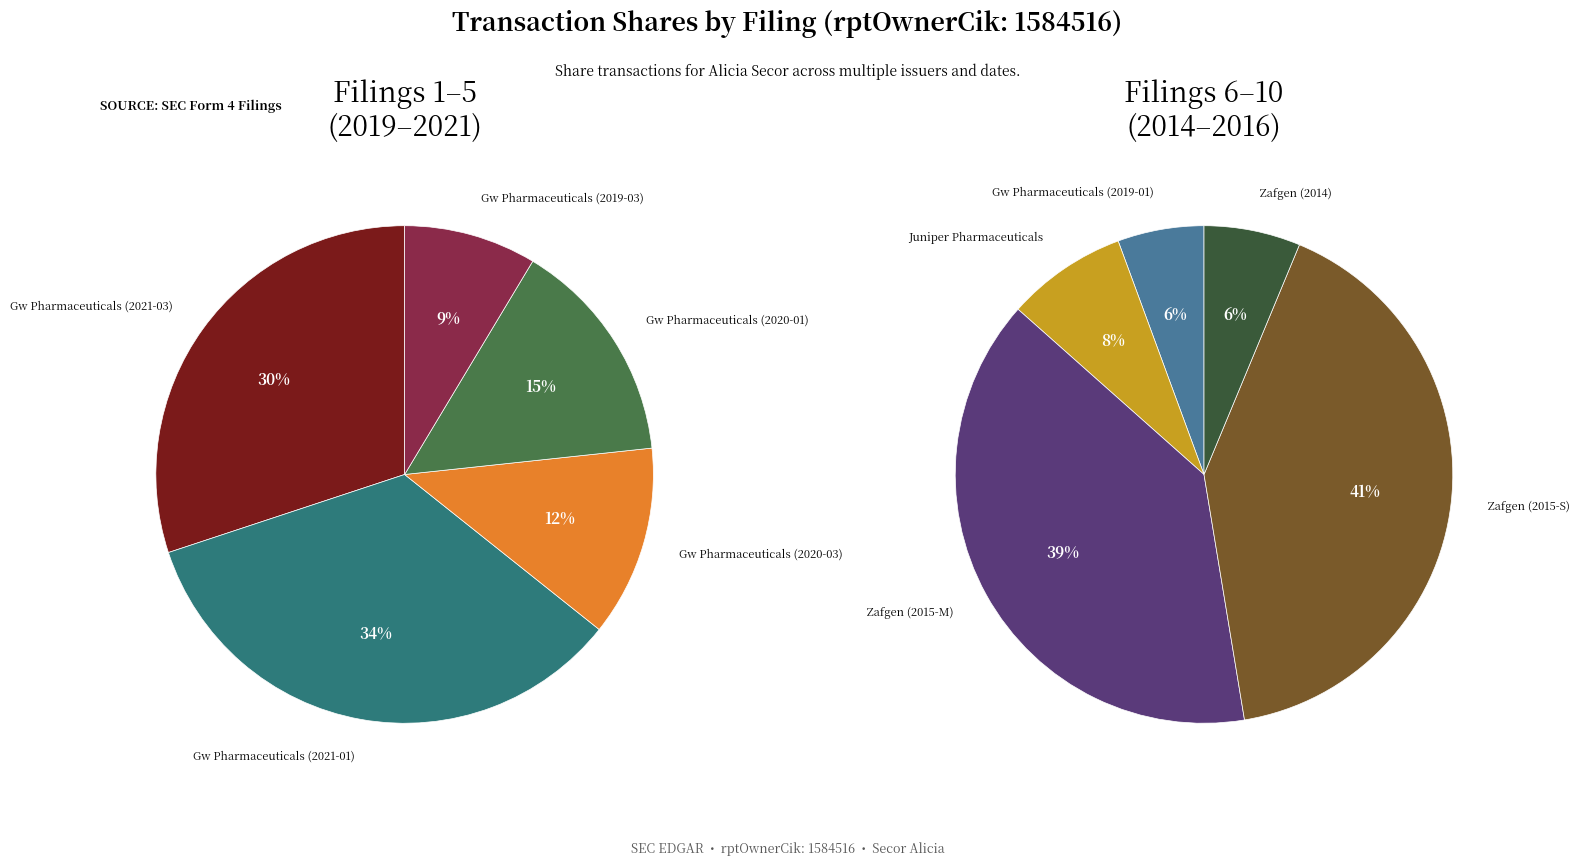

Which category has the biggest portion of the pie?

Zafgen (2015-S)